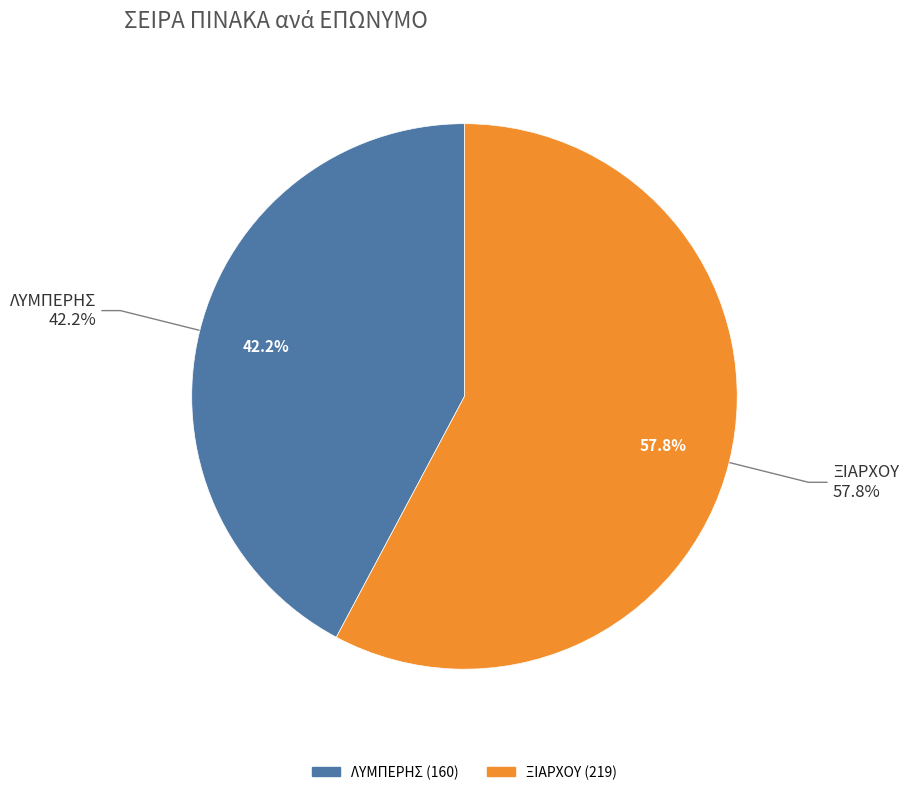

What portion of the pie excludes ΞΙΑΡΧΟΥ?

42.2%